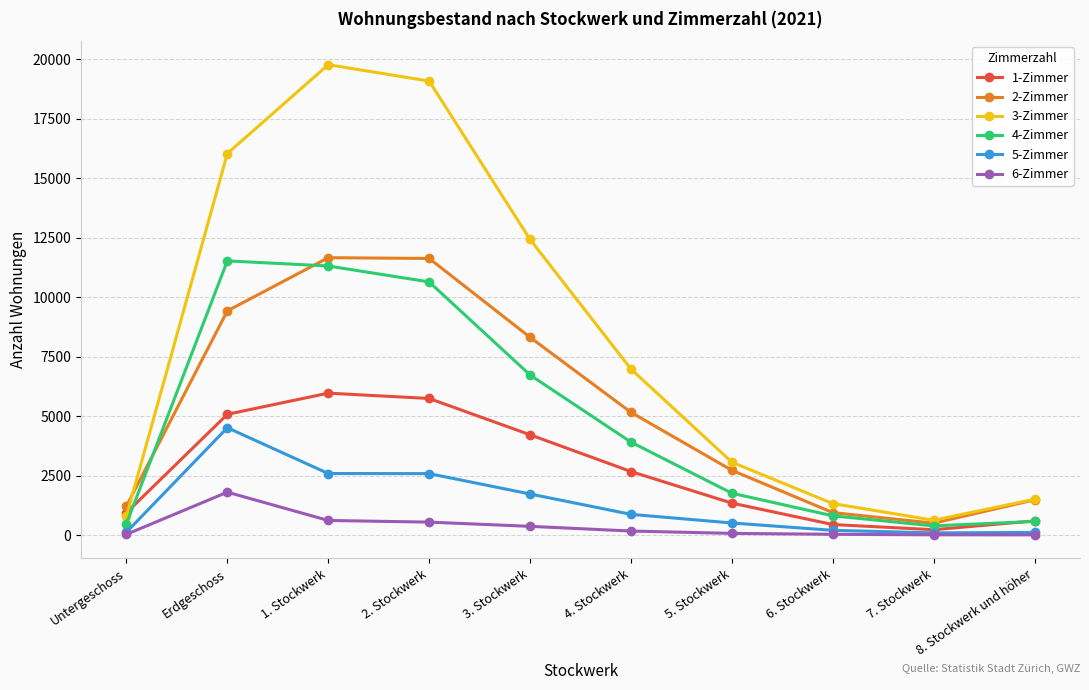

Is it true that 2-Zimmer equals 11906 at 3. Stockwerk?

False